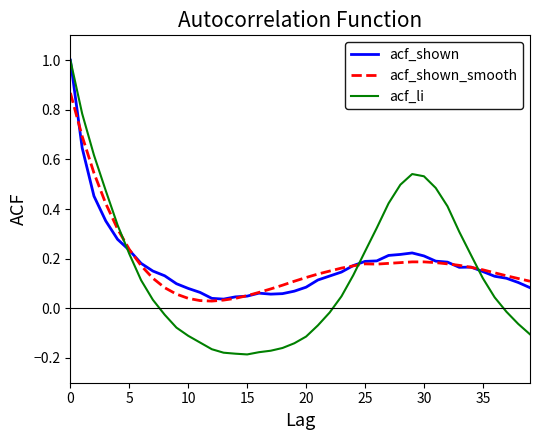

What is the greatest value displayed?

1.0